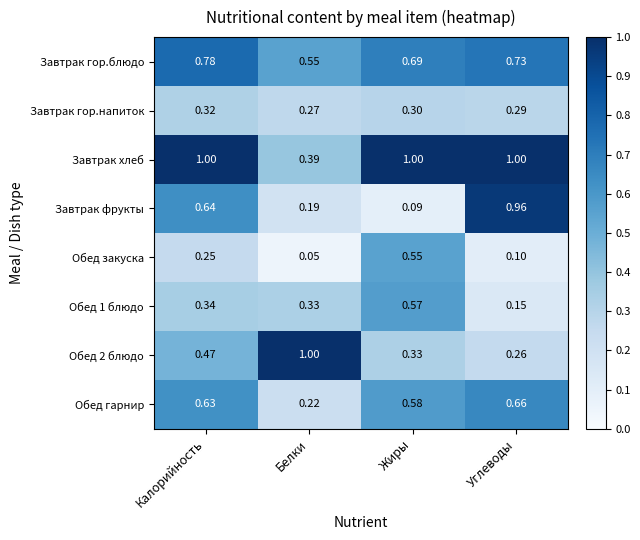

Which series changed the most between Белки and Углеводы?

Завтрак фрукты